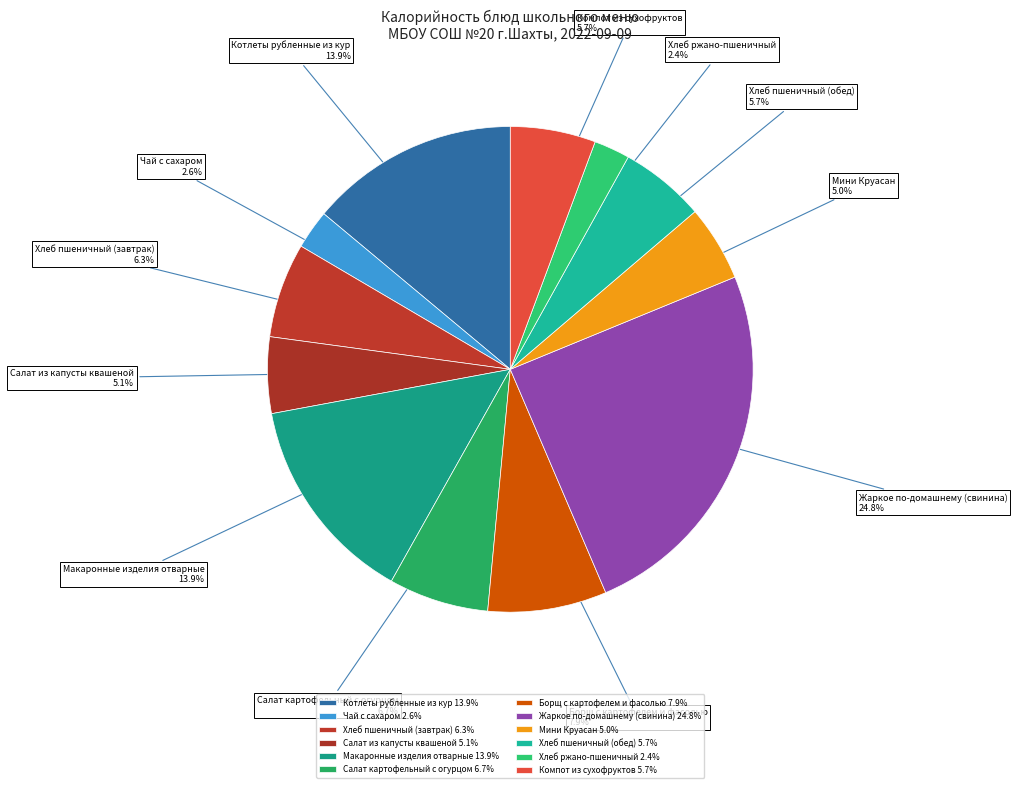

To the nearest percent, what is the difference between the largest and smallest slice percentages?

22%